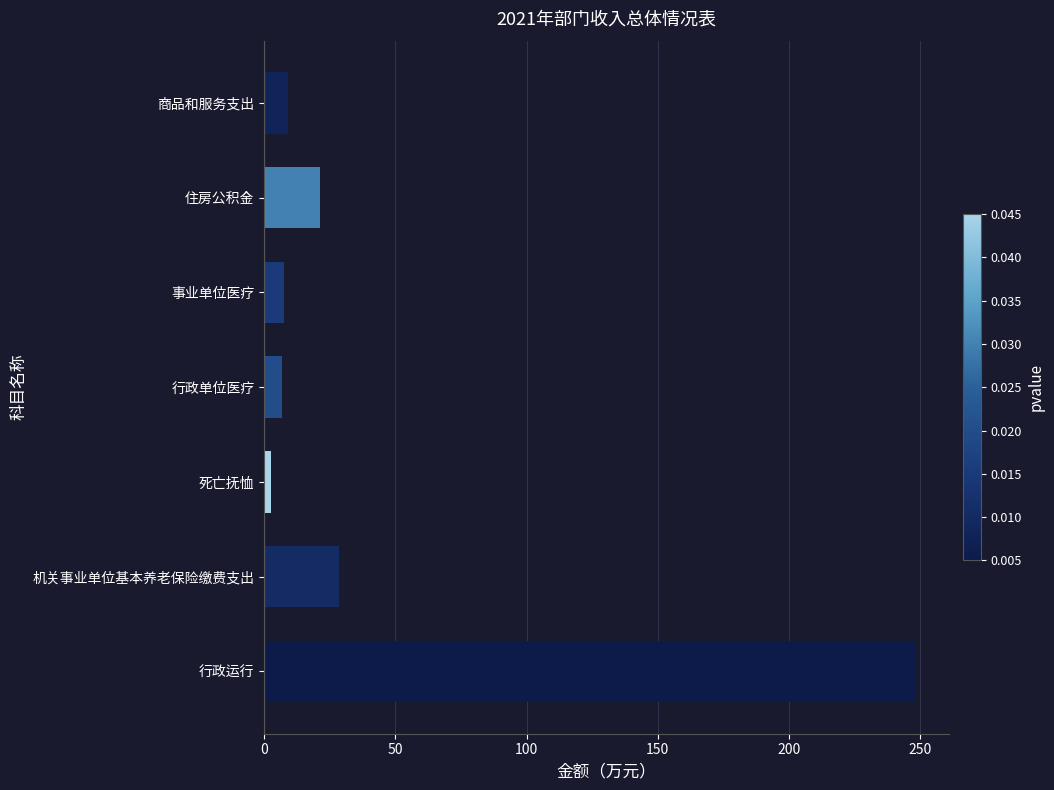

Are the bars grouped side by side (vs. stacked)?

No